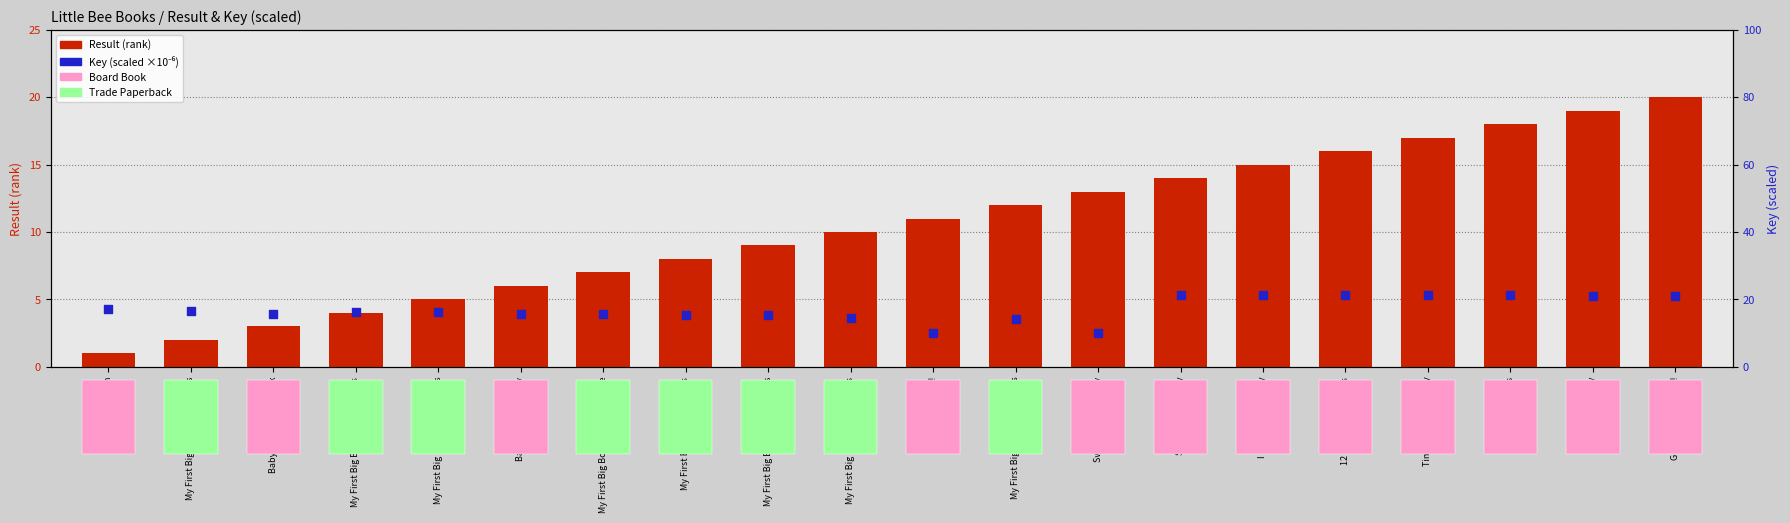

At which category is the sum across all series the highest?

Grizzly Bear Munch!